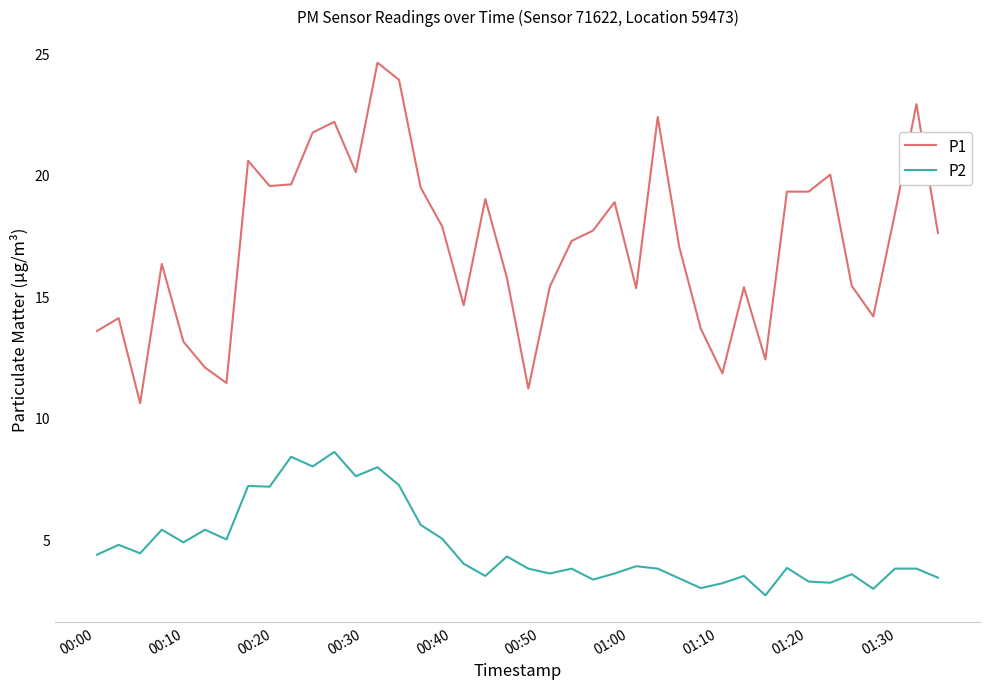

What is the minimum value shown in the chart?

2.7